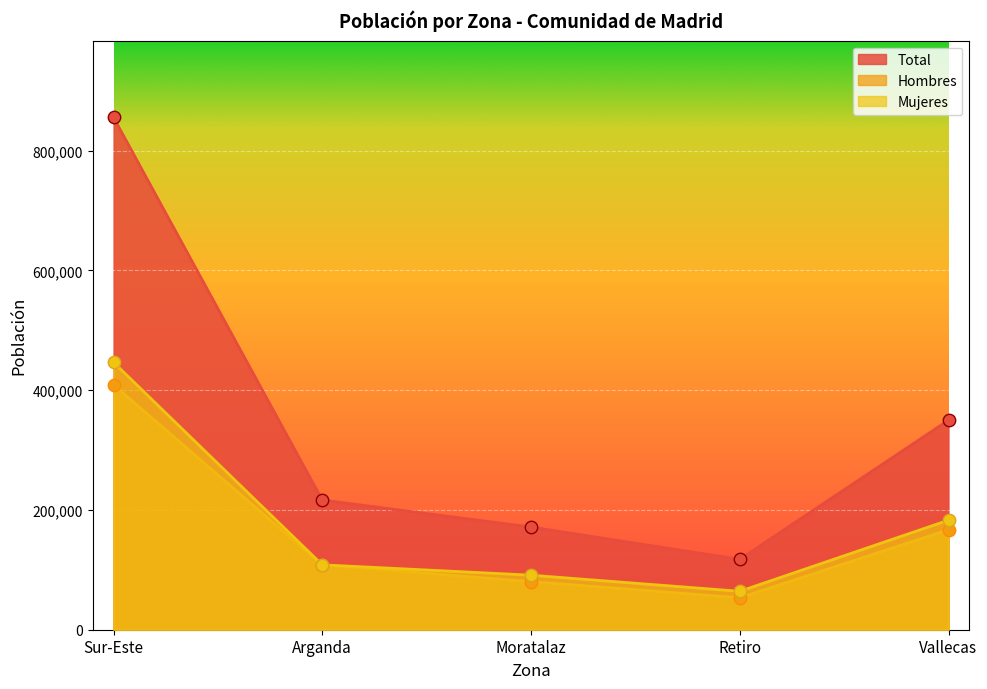

What are all the series names shown in the legend?

Total, Hombres, Mujeres